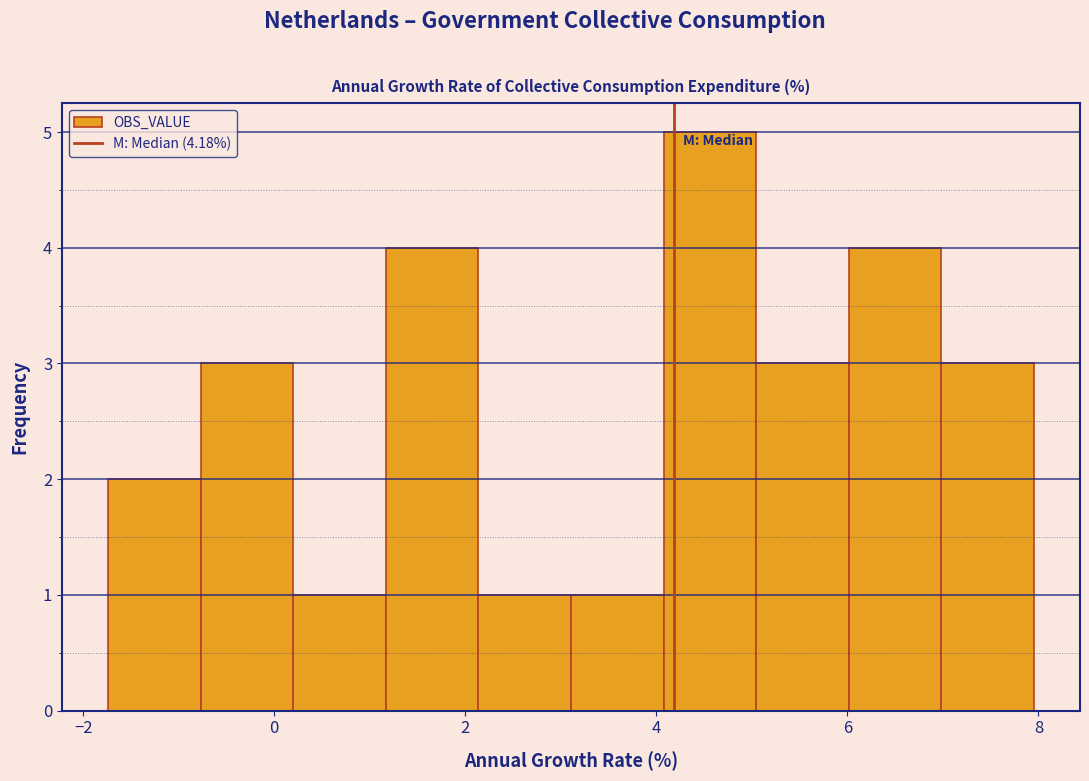

Over which range of the x-axis is the bar tallest?

4.0 to 5.0